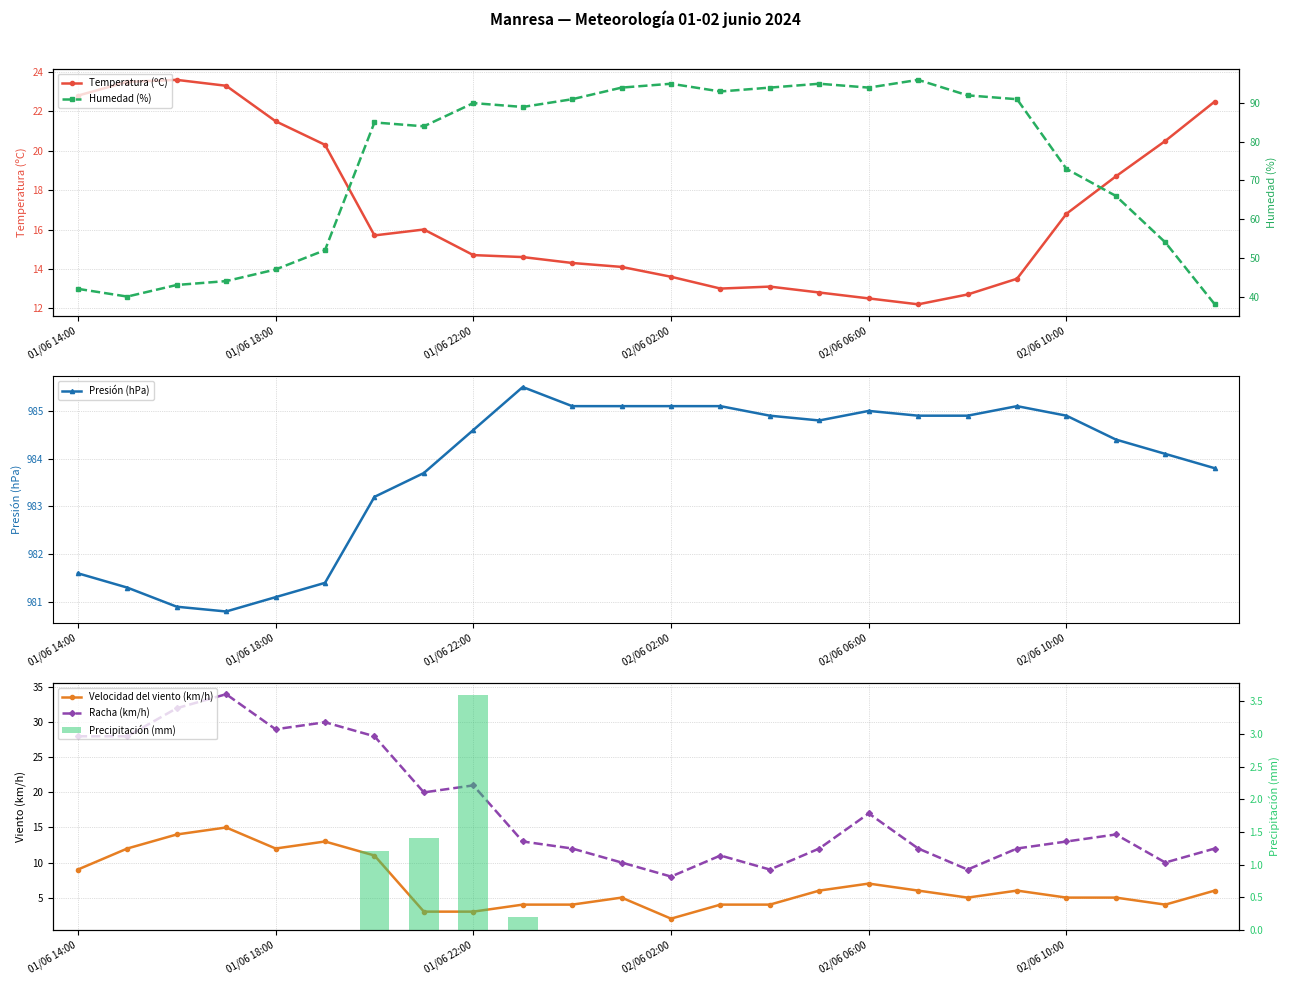

True or false: Temperatura (ºC) has a value of 20.4 at 02/06 06:00.

False